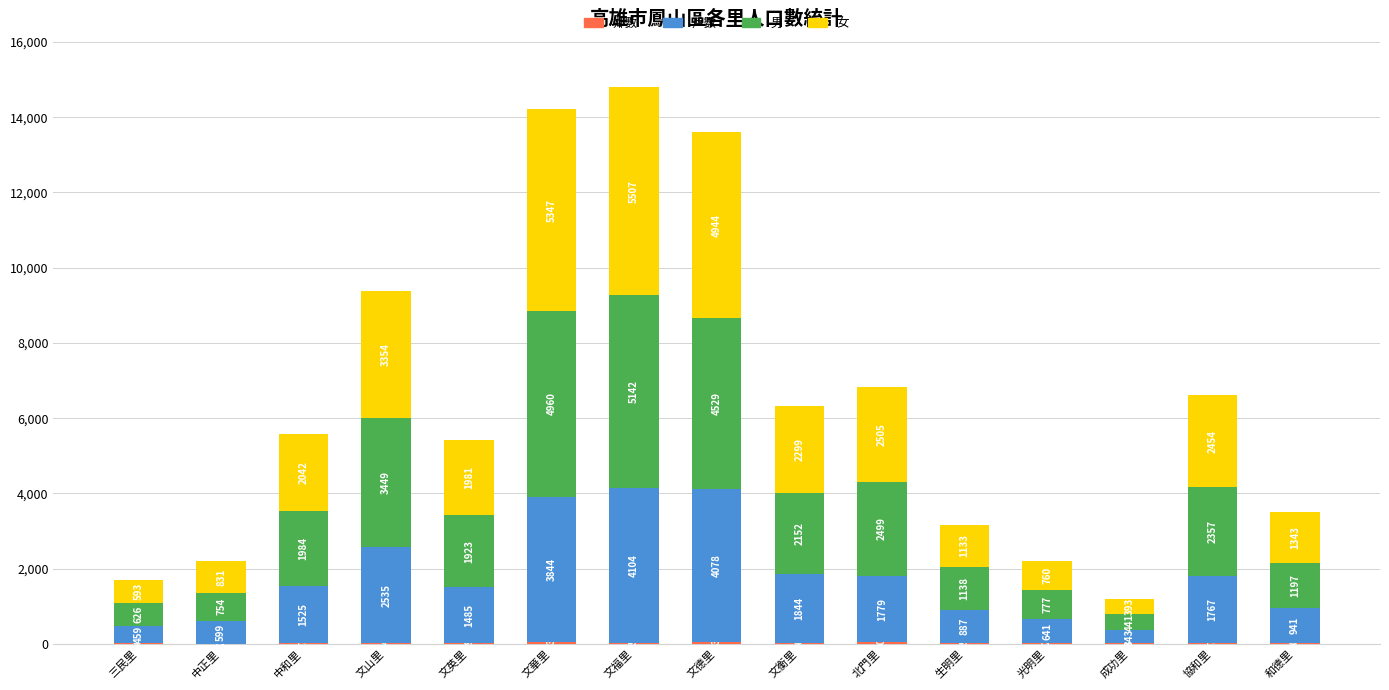

What is the total value across all series at 生明里?

3173